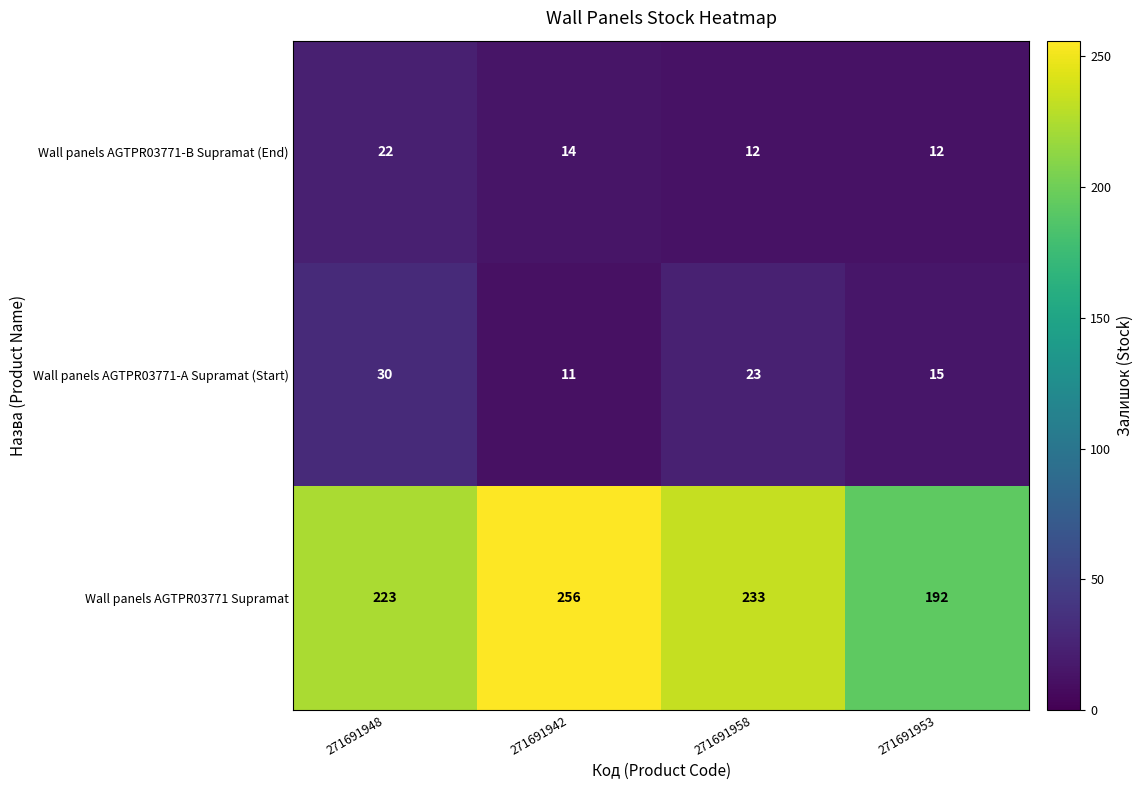

What is the greatest value displayed?

256